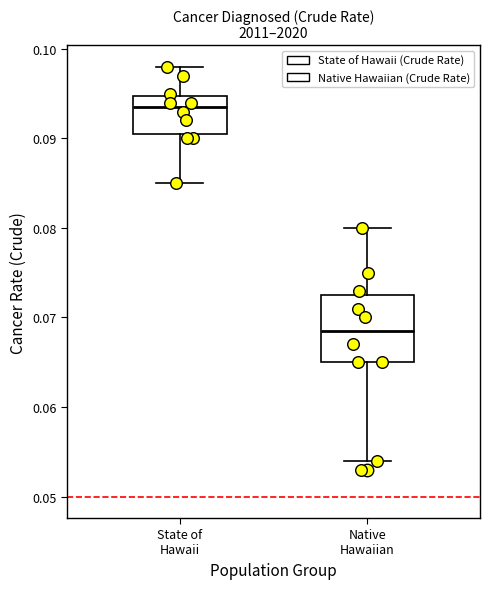

Which box's median line is the highest?

State of Hawaii